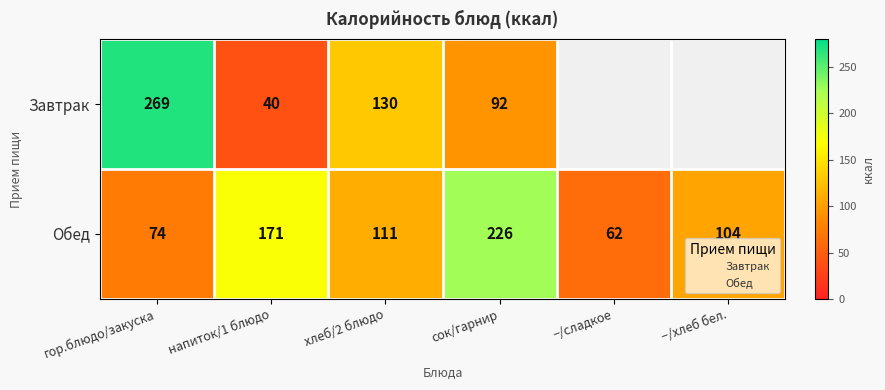

List the series in order of their peak value, highest first.

Завтрак, Обед